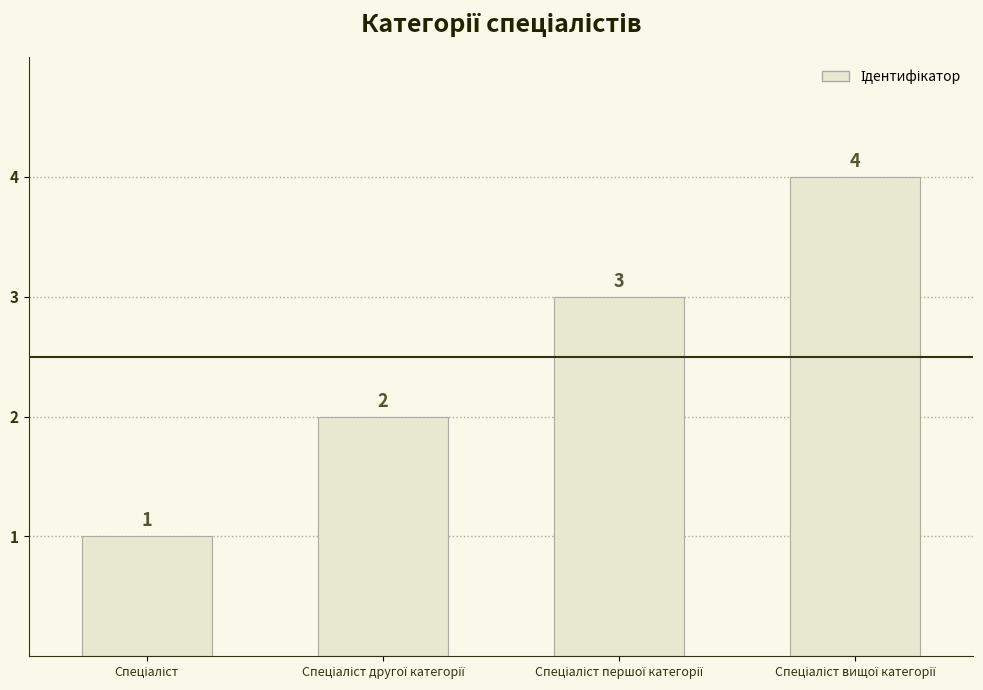

What is the value of the 2nd bar from the left?

2